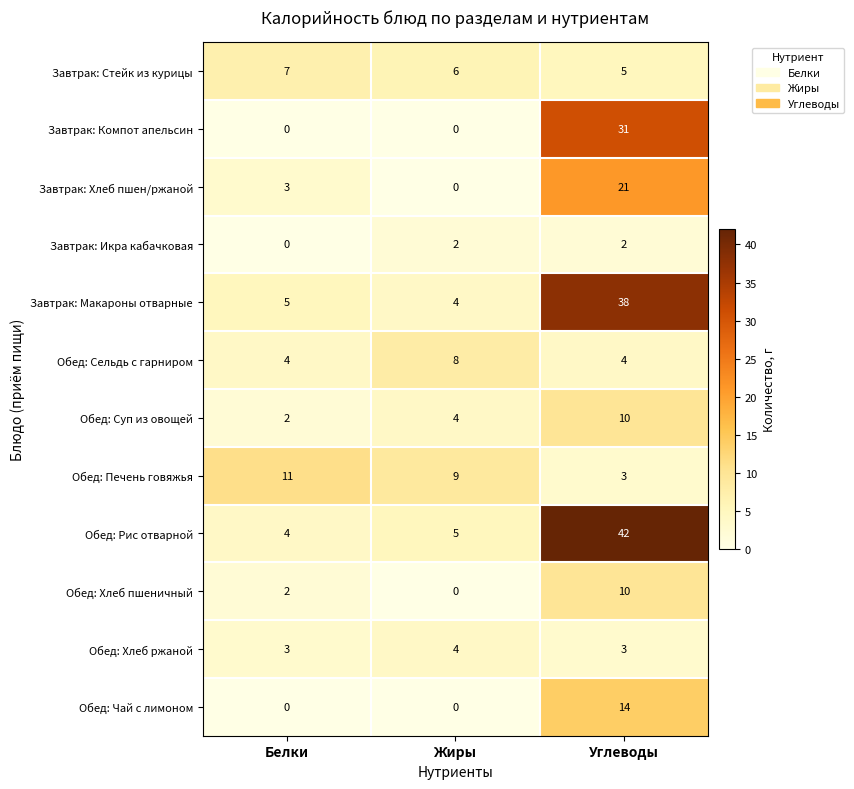

What is the sum of all Обед: Рис отварной values?

51